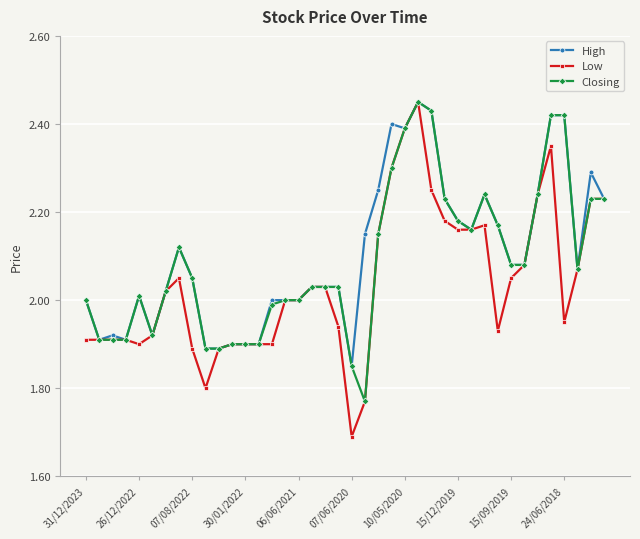

True or false: Closing has more than 2 interior local peaks.

True